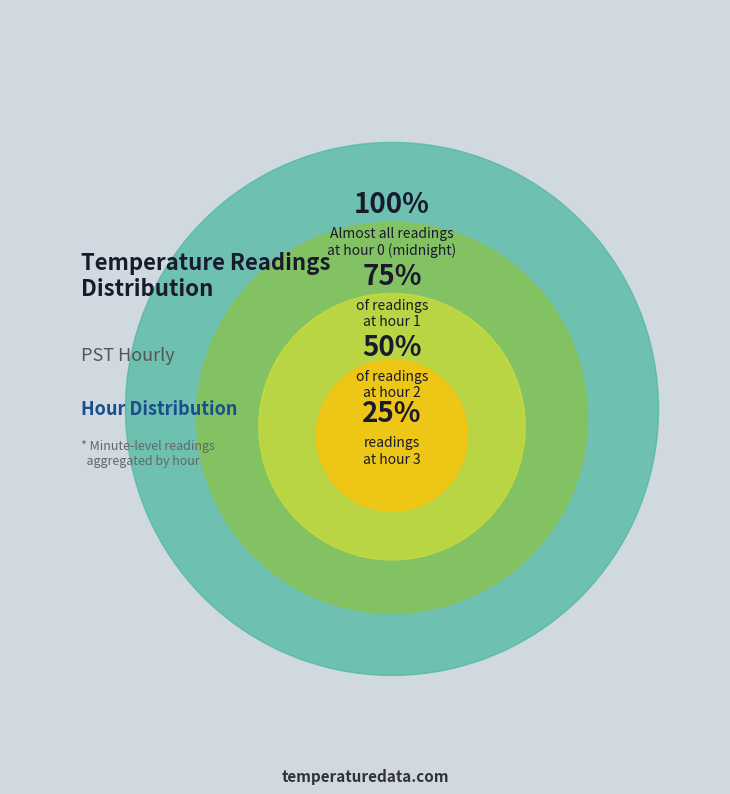

Is Hour 2 the majority of the pie?

No